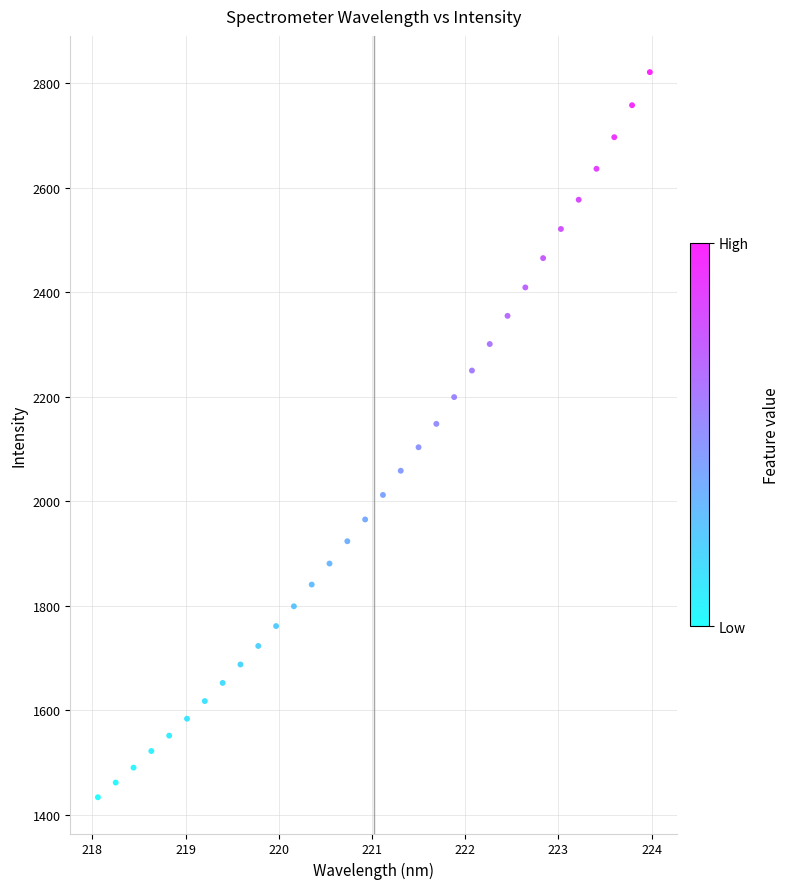

What is the range of Y values (max minus min)?

1388.1